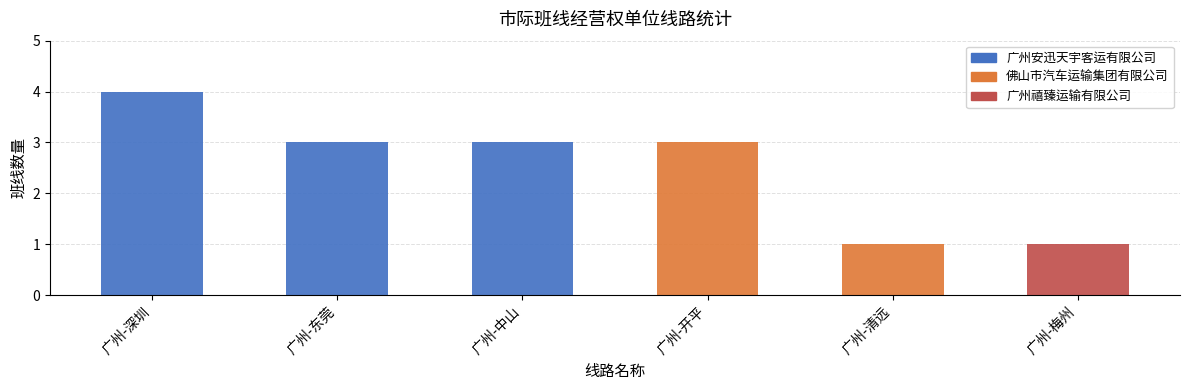

What is the total value across all series at 广州-清远?

1